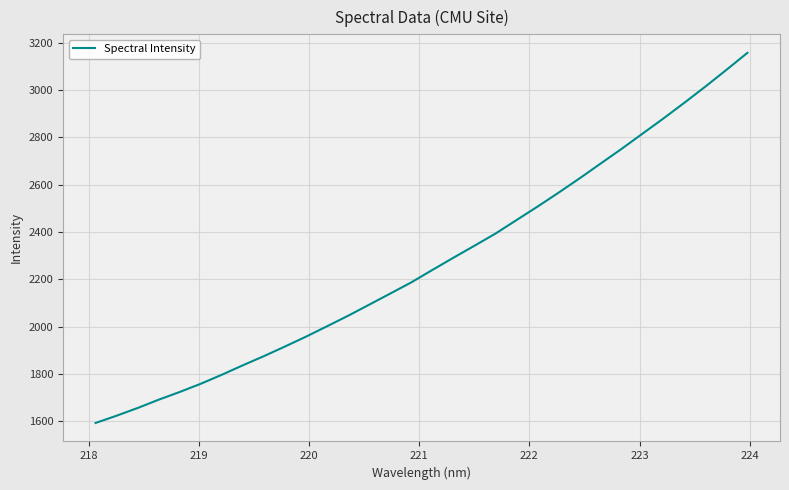

What is the minimum value shown in the chart?

1593.0